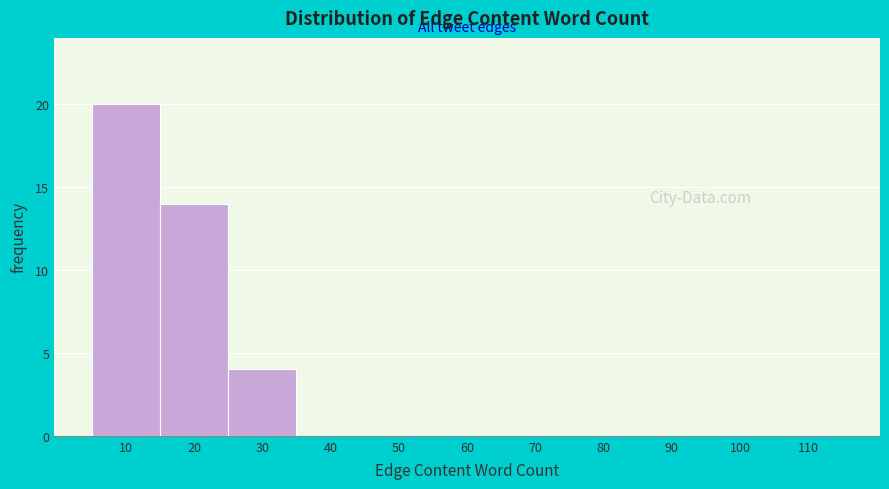

Reading right to left, what are all the values shown in this chart?

110=0	100=0	90=0	80=0	70=0	60=0	50=0	40=0	30=4	20=14	10=20